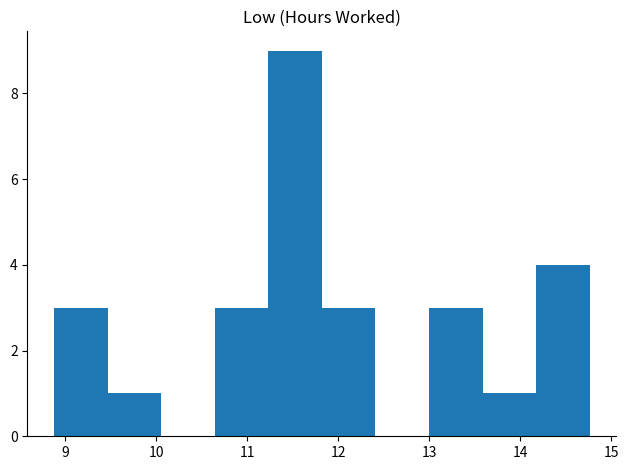

What is the height of the bar covering 10.6 to 11.2 on the x-axis? Neither the bar edges nor the heights are printed on the chart, so give them approximately, as read against the axes.

3